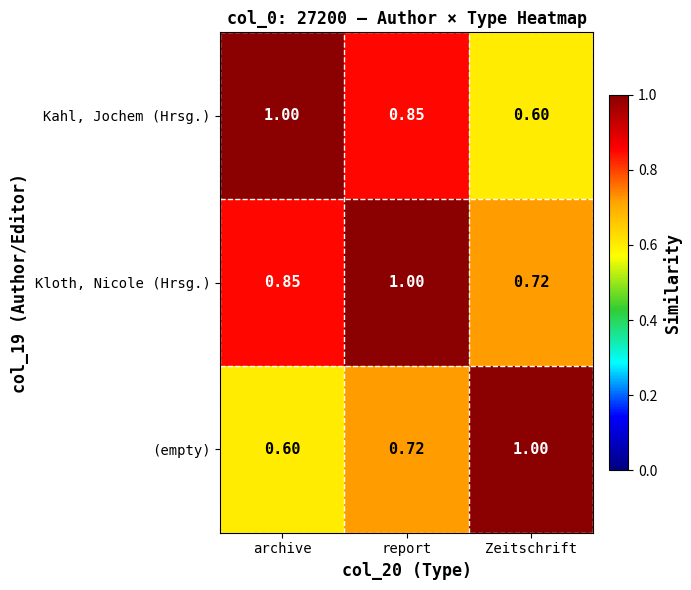

Rank the series by their average value, from highest to lowest.

Kloth, Nicole (Hrsg.), Kahl, Jochem (Hrsg.), (empty)